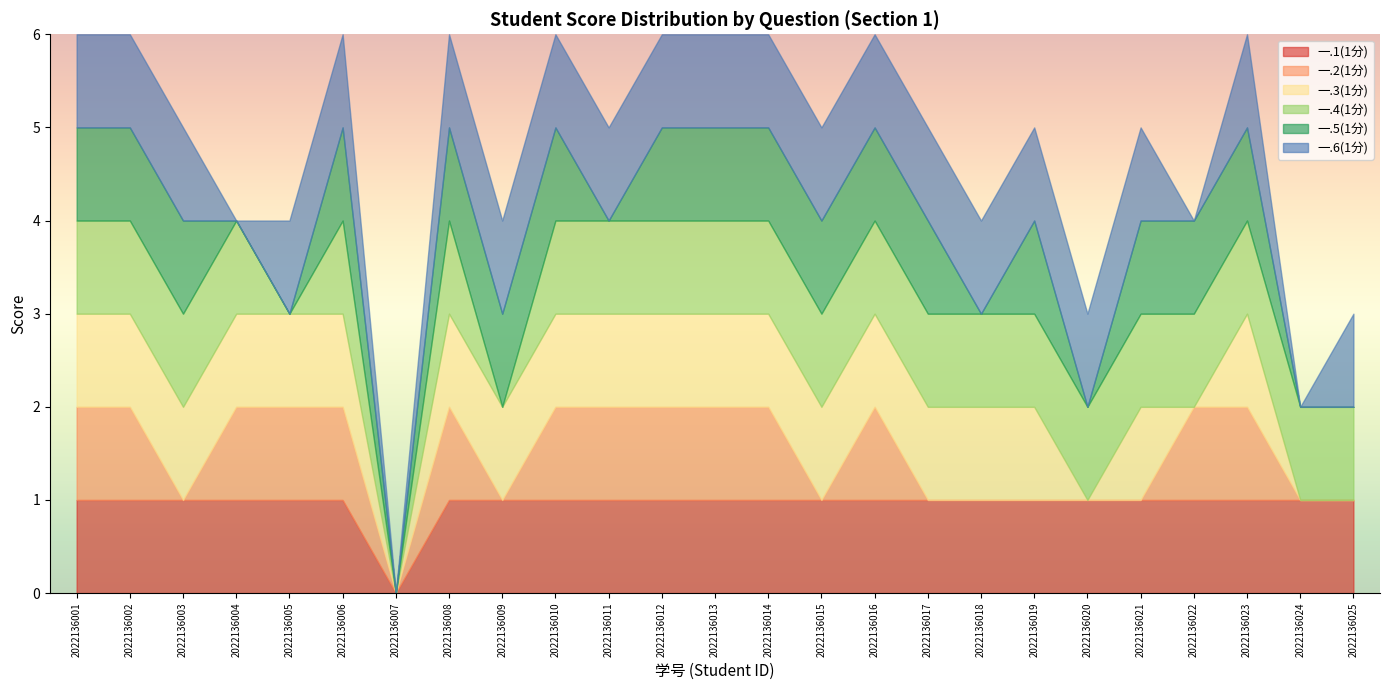

What is the sum of the 一.3(1分) values at 2022136012 and 2022136009?

2